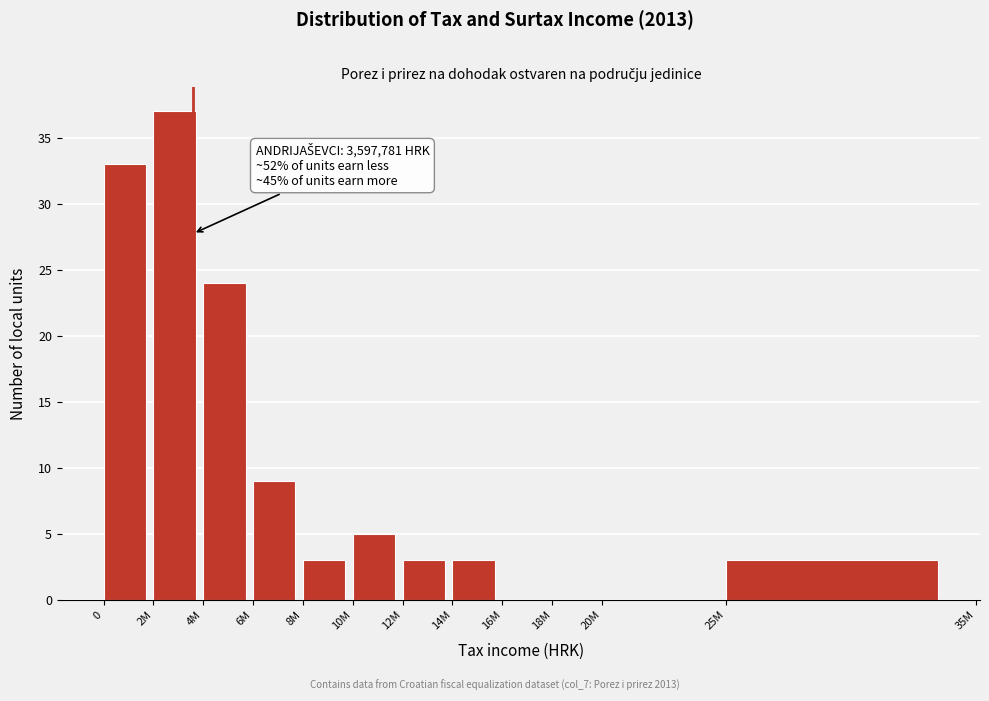

Reading right to left, what are all the values shown in this chart?

25M=3	20M=0	18M=0	16M=0	14M=3	12M=3	10M=5	8M=3	6M=9	4M=24	2M=37	0=33